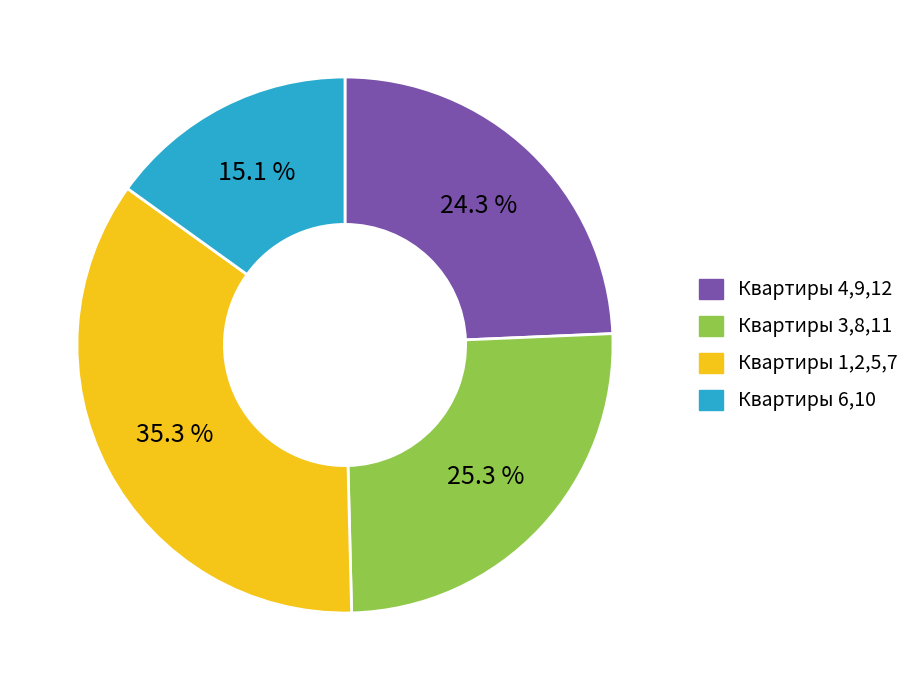

Is there any slice that represents more than half of the pie?

No